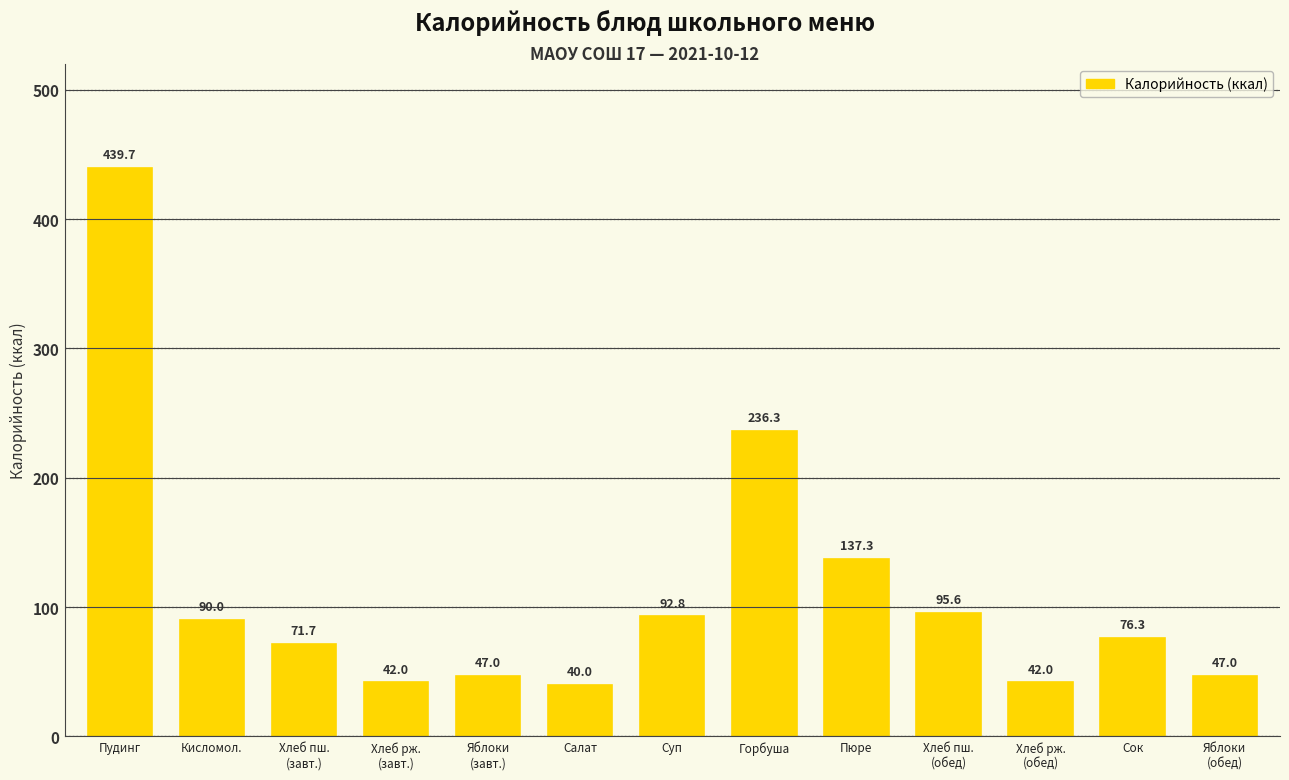

What is the difference between the values at Пюре and Хлеб пш.
(завт.)?

65.6